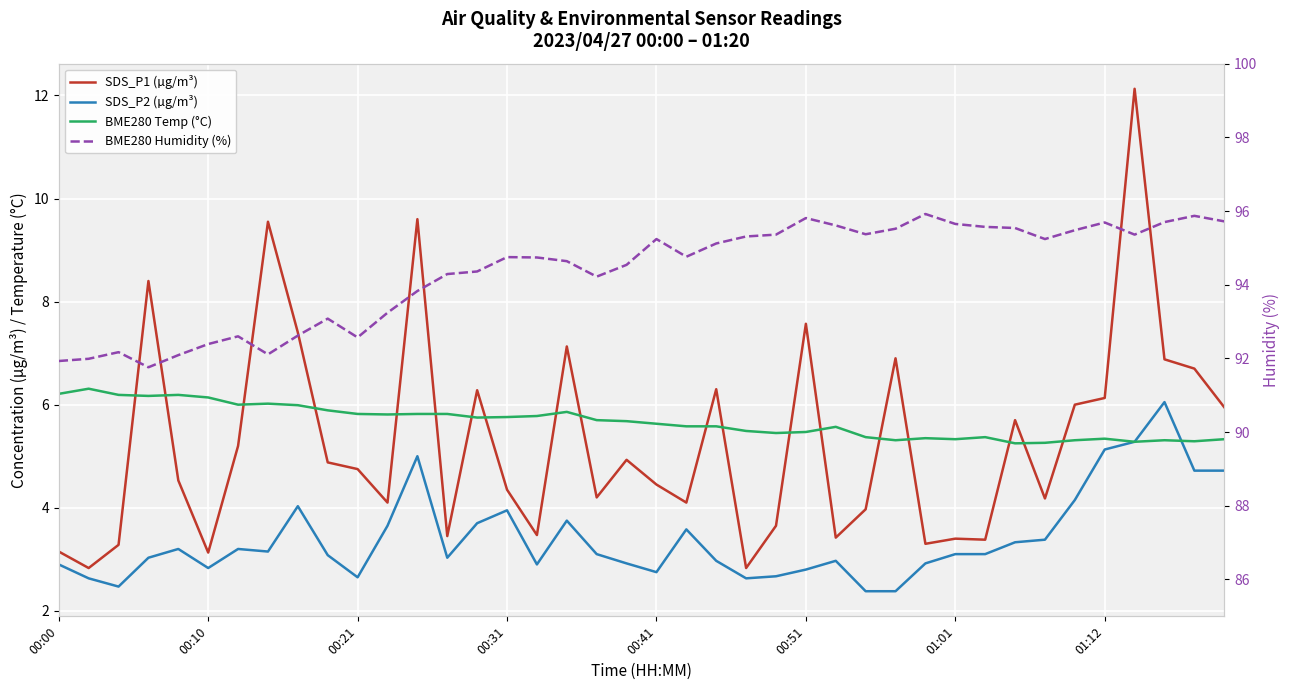

Does the chart display data point markers on the line(s)?

No